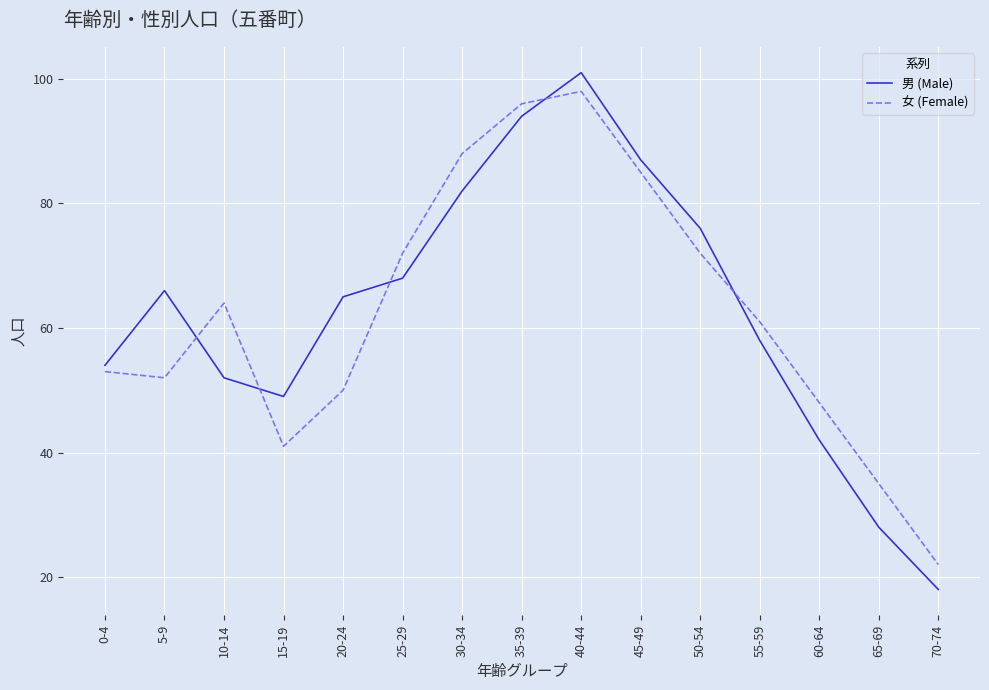

What position from the right is 15-19?

12